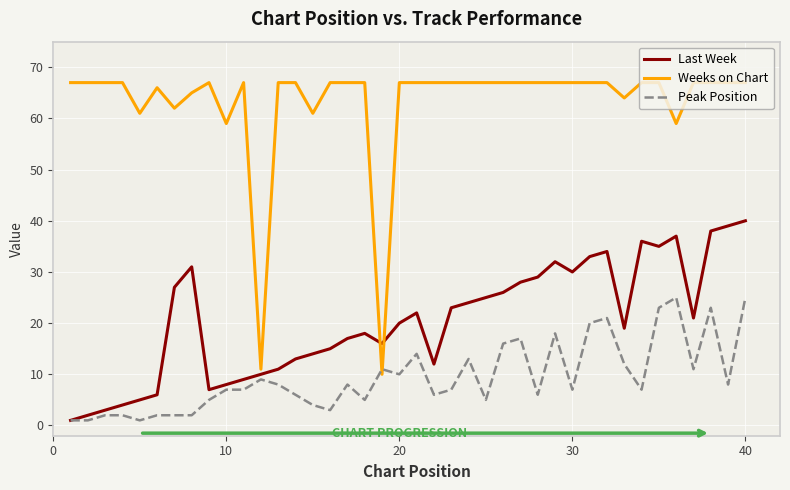

True or false: Peak Position and Weeks on Chart cross at least once.

True